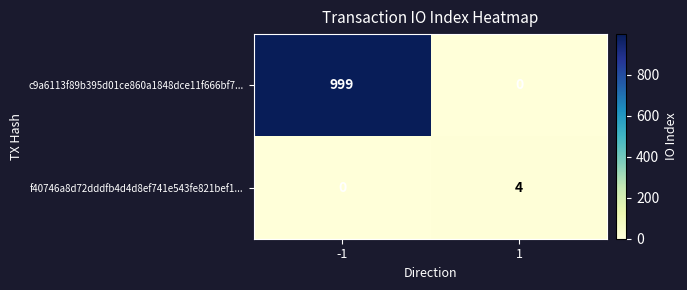

At how many categories does at least one series exceed 903?

1